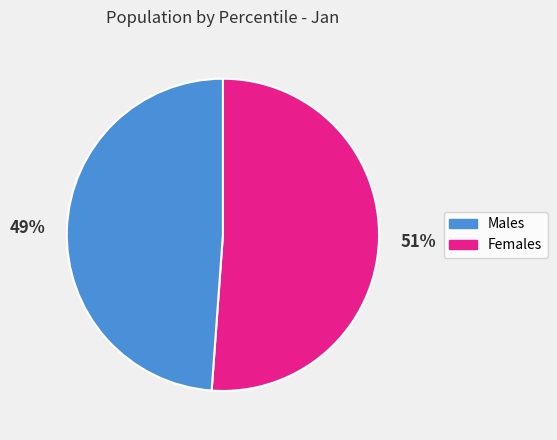

Is there a majority slice in this chart?

Yes